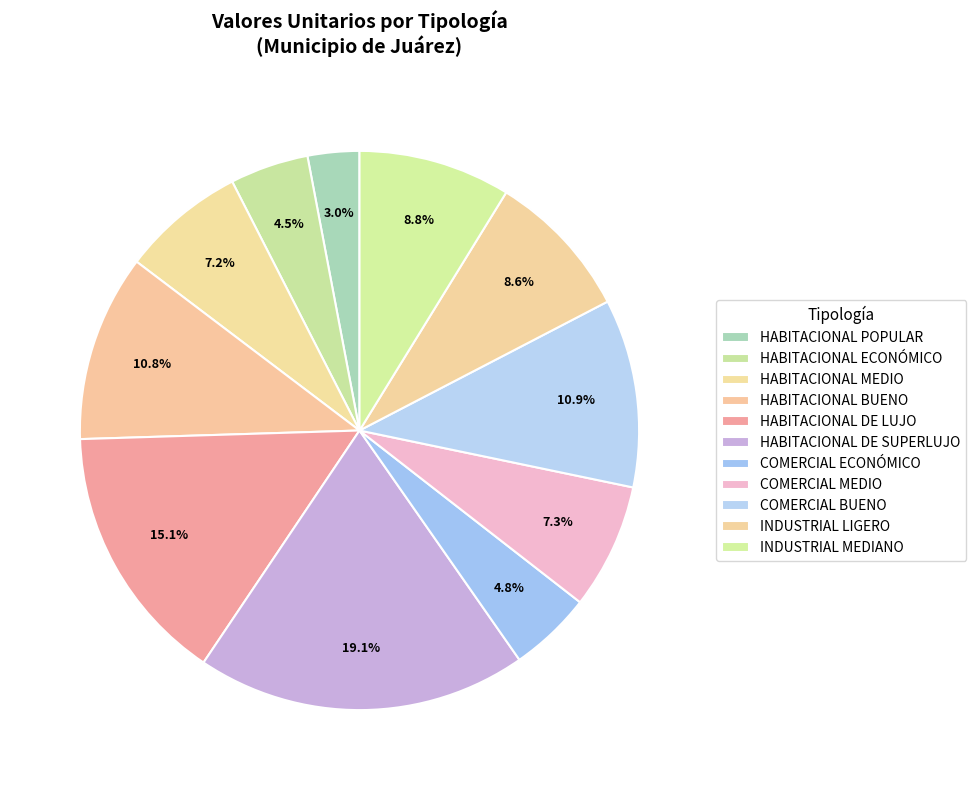

Count the number of slices in the pie.

11